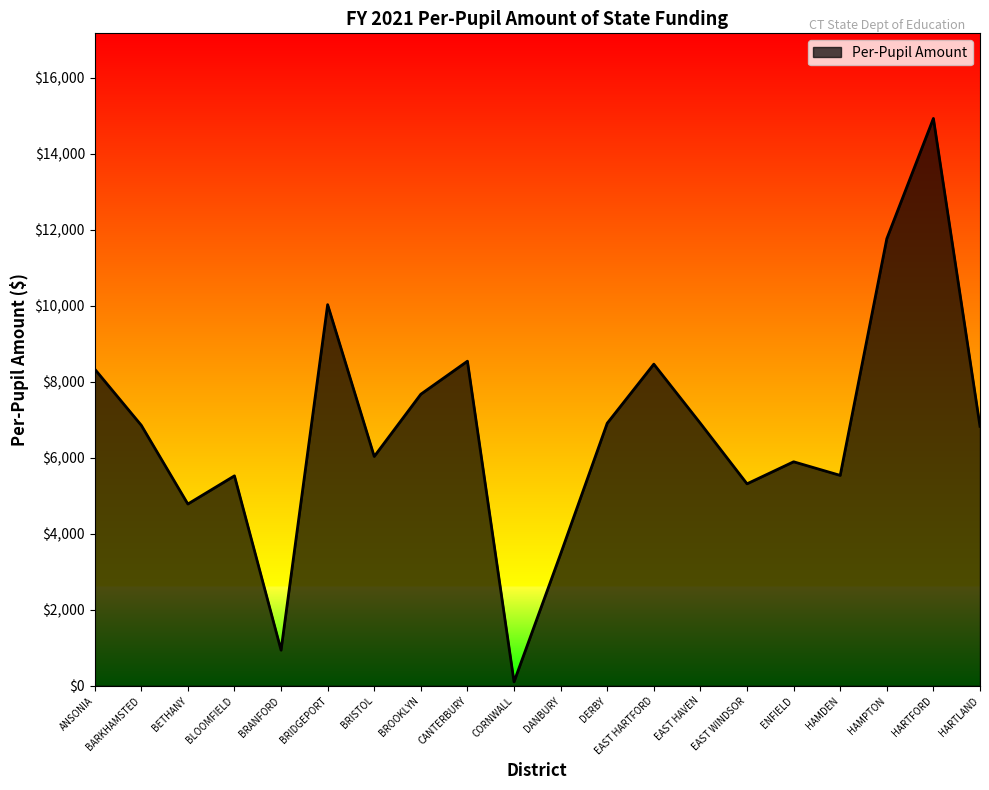

The value at HAMDEN is 9277. True or false?

False